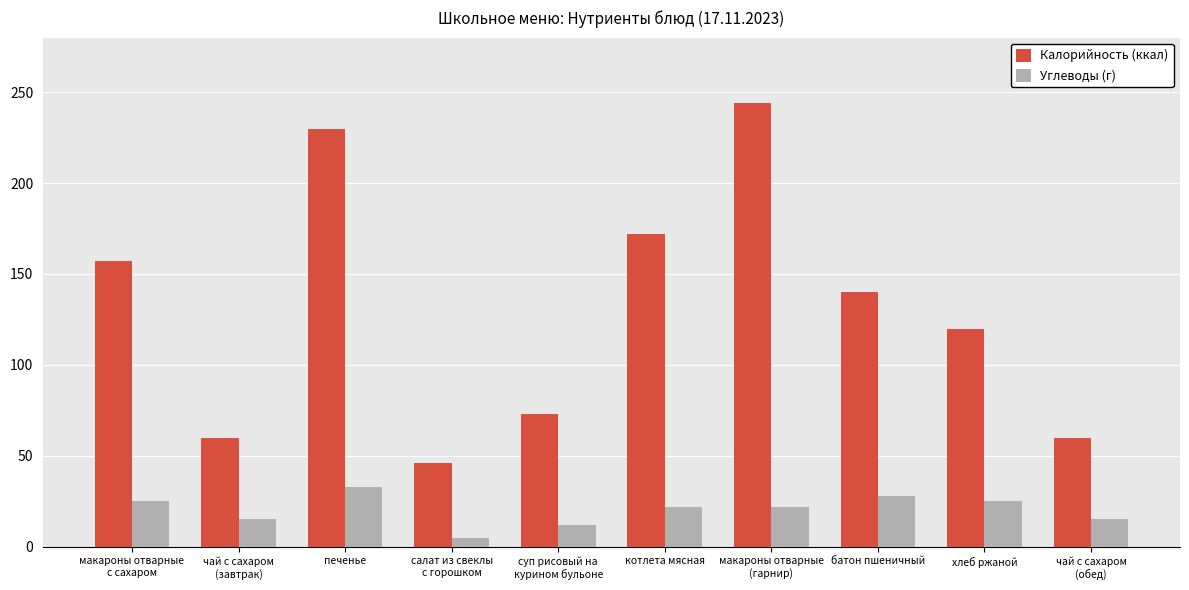

The value of Углеводы (г) at макароны отварные
с сахаром is 34. True or false?

False